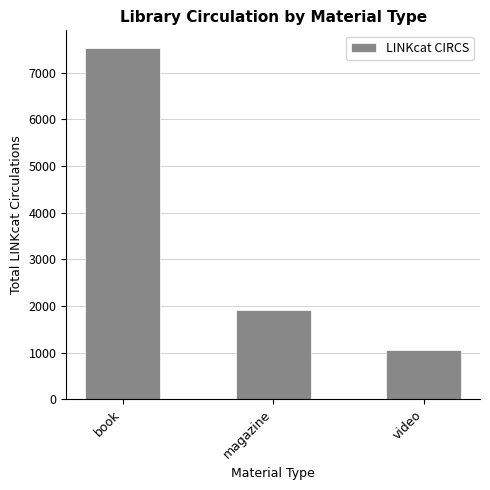

Which category has the lowest value across all series?

video